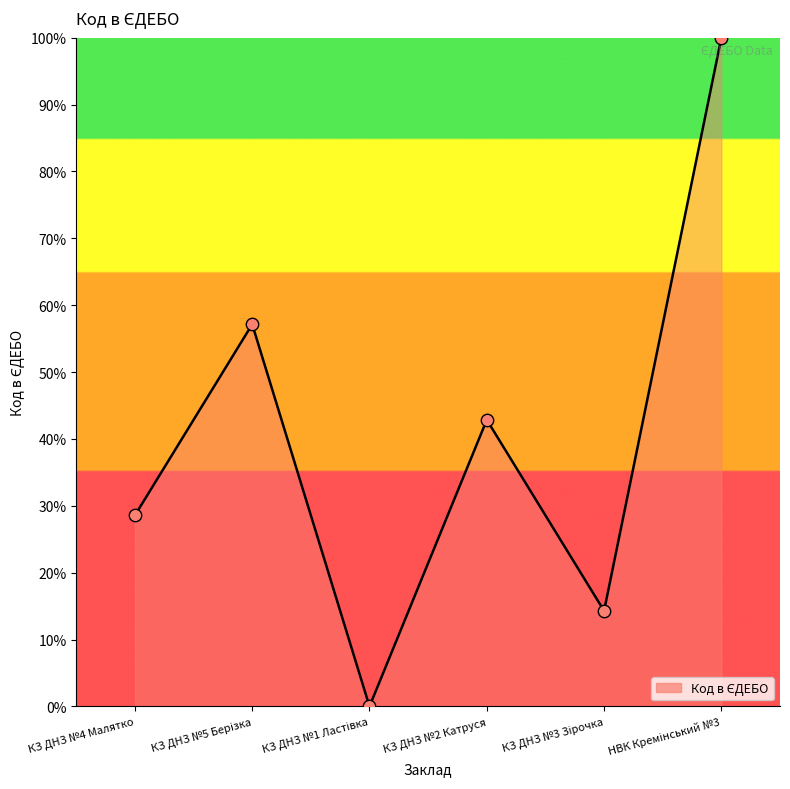

How many interior local valleys (lower than both neighbors) does the data have?

2